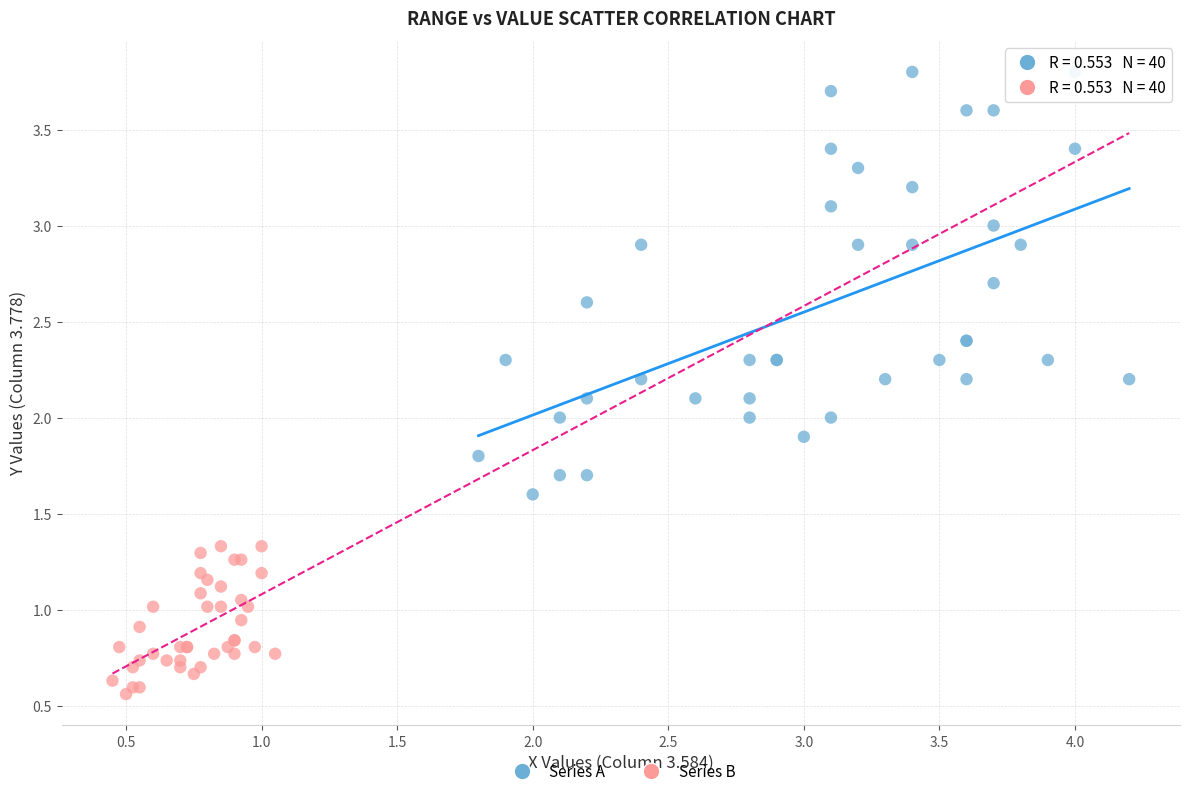

Which series reaches the minimum Y coordinate?

Series B